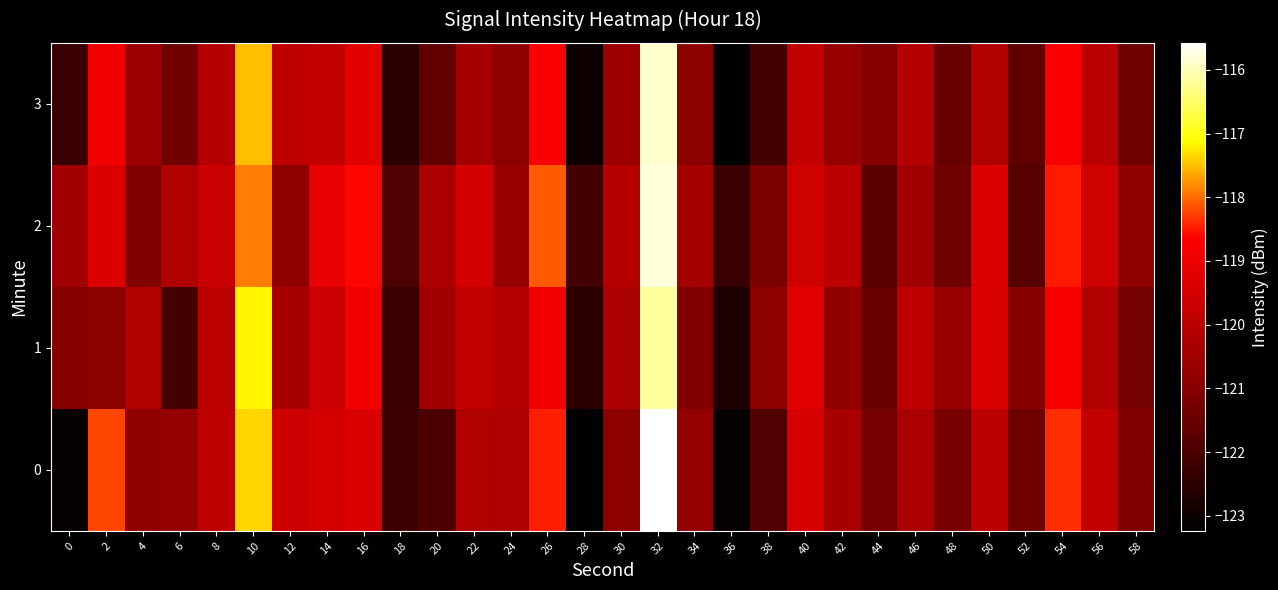

Which series has the largest total across all categories?

2